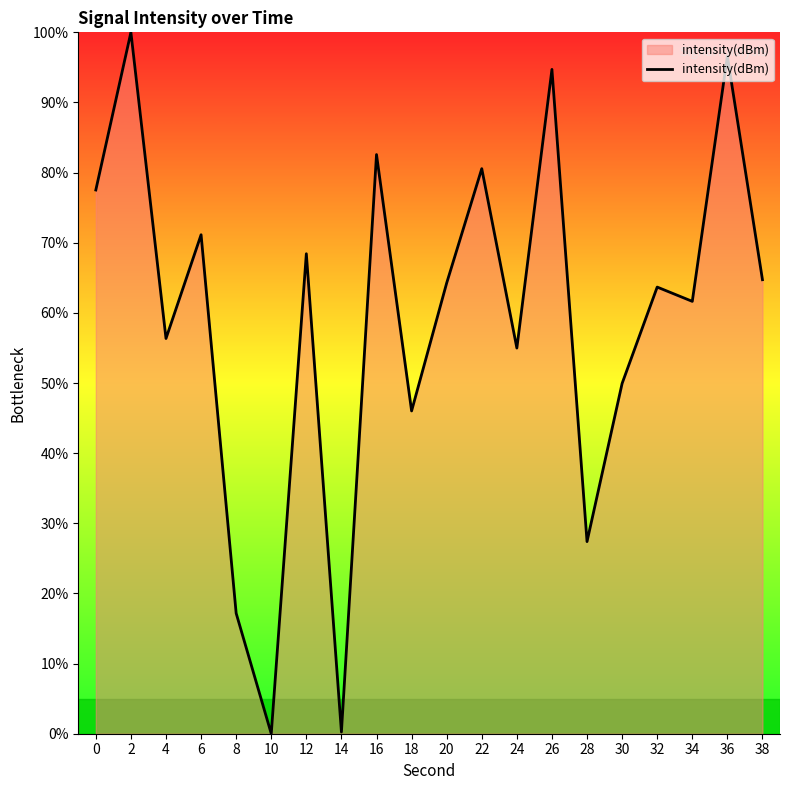

Is it true that the value at 6 is 71.1?

True